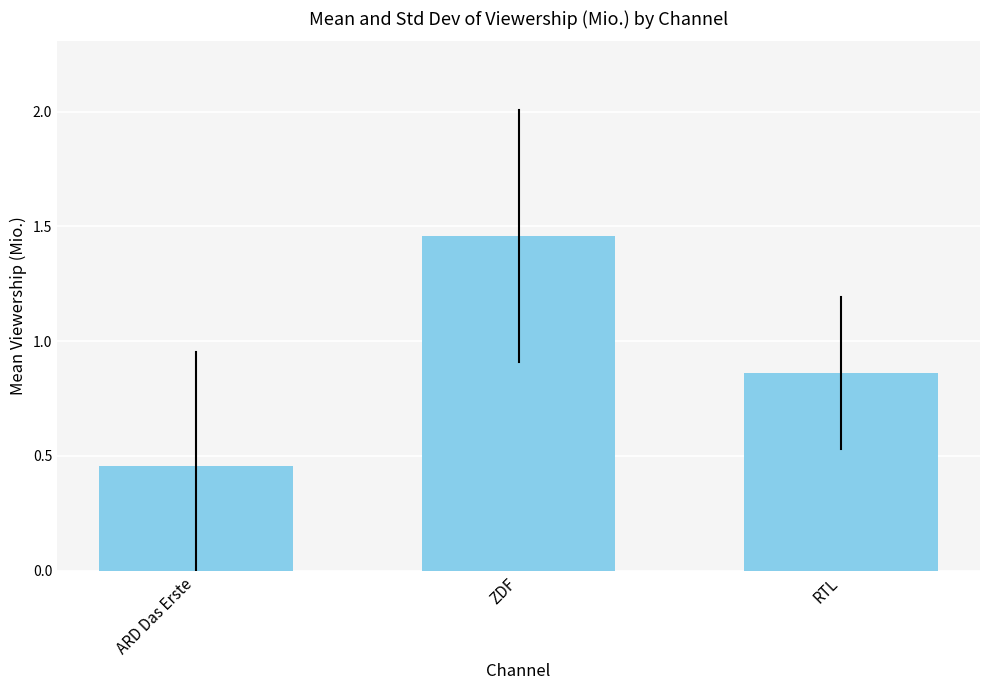

At which category does the chart reach its minimum across all series?

ARD Das Erste